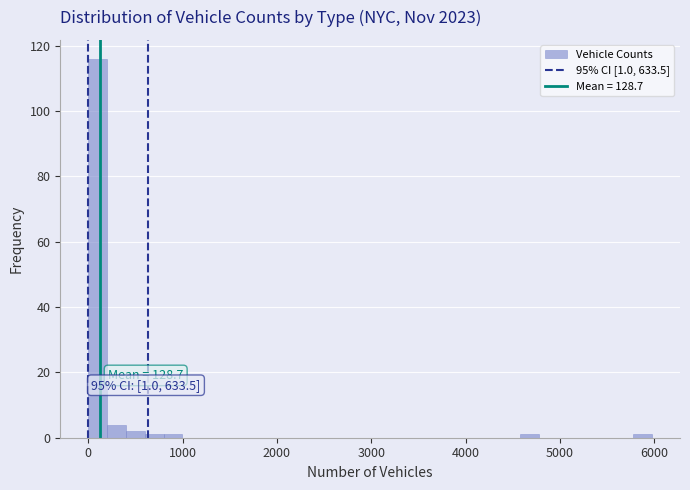

Read against the x-axis, roughly where is the centre of the tallest bar?

100